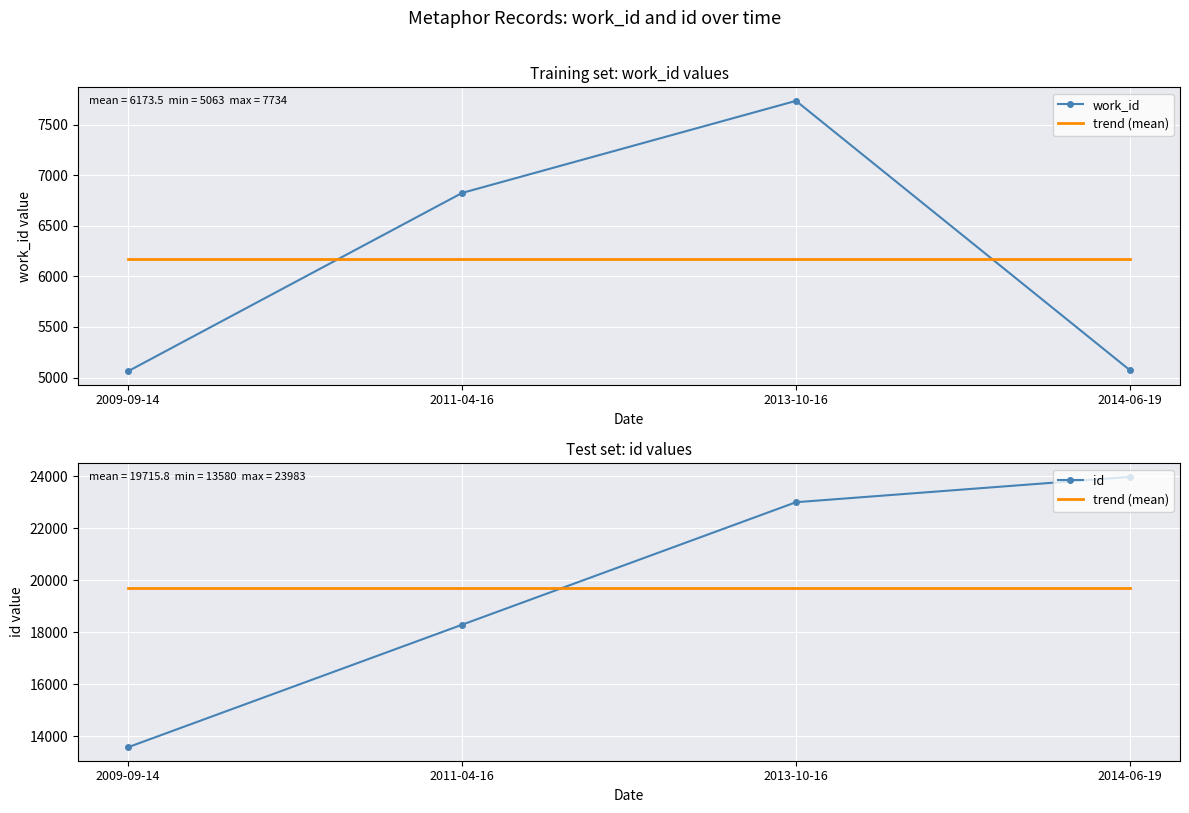

True or false: trend (mean) and work_id intersect in this chart.

False